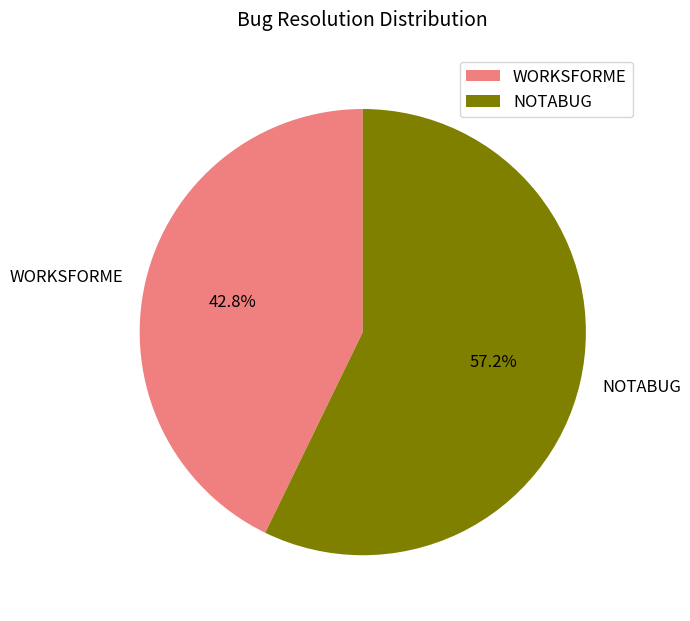

Combined, do NOTABUG and WORKSFORME account for over 50%?

Yes